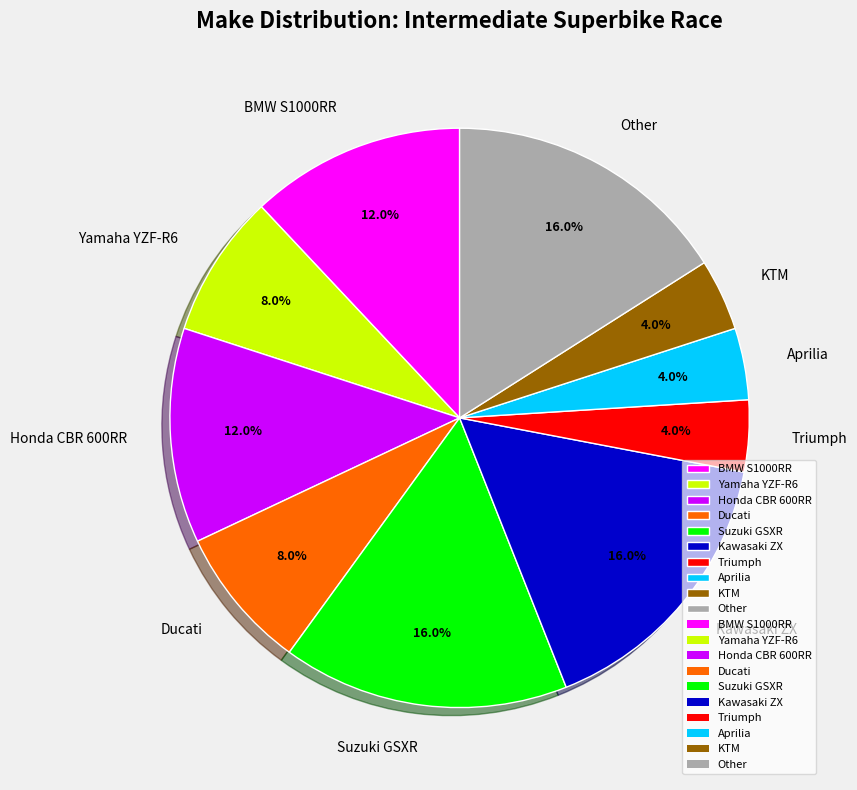

Which has a higher value, Yamaha YZF-R6 or Aprilia?

Yamaha YZF-R6